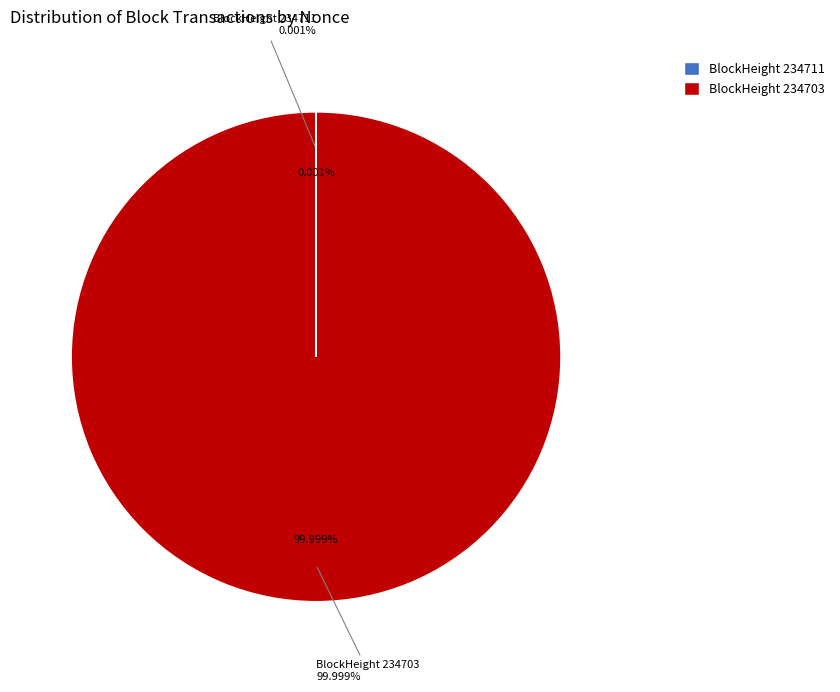

How many segments does this pie chart have?

2